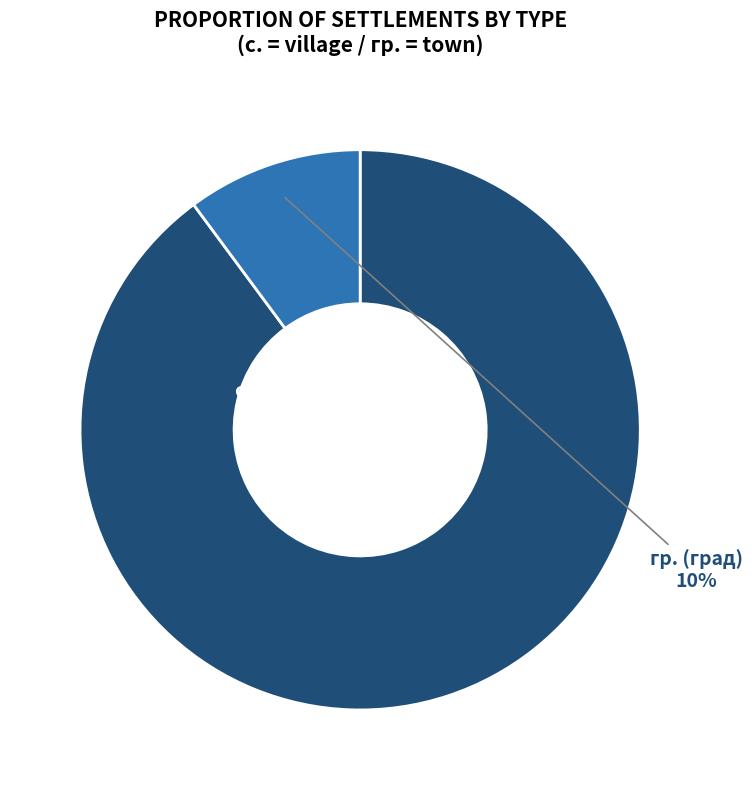

How many segments does this pie chart have?

2